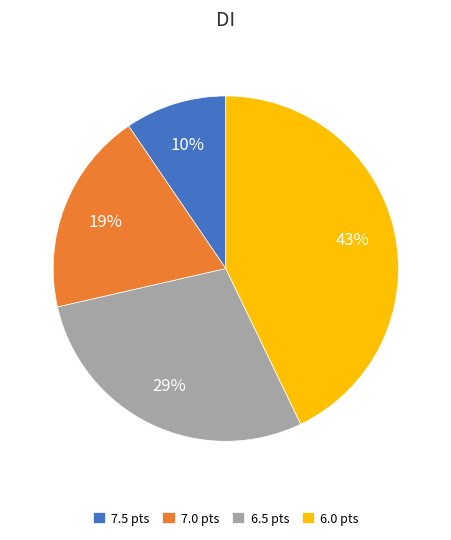

Rank the categories by value from highest to lowest.

6.0 pts, 6.5 pts, 7.0 pts, 7.5 pts